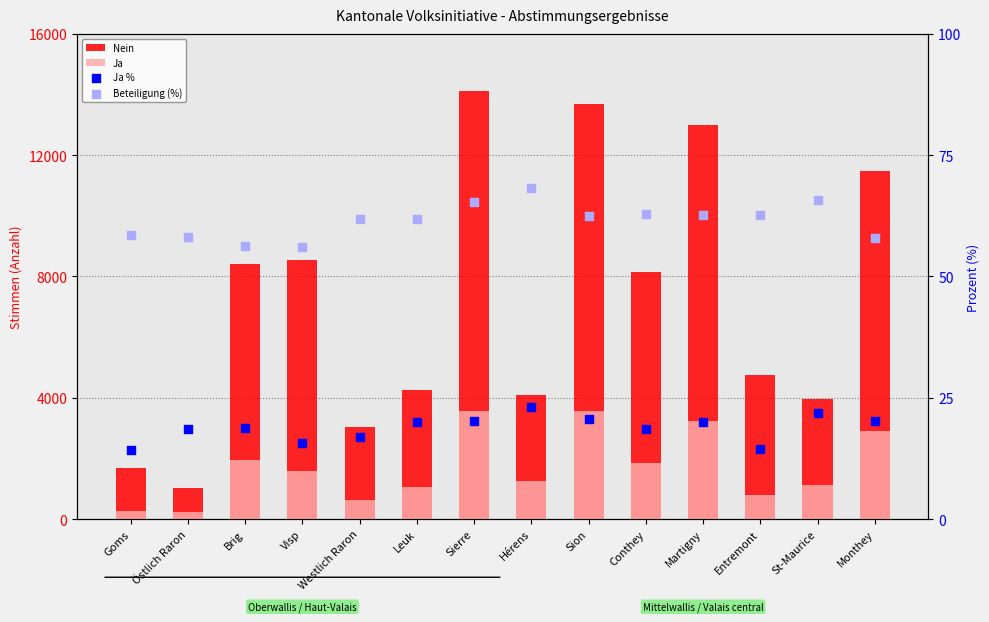

At which category is the sum across all series the highest?

Sierre